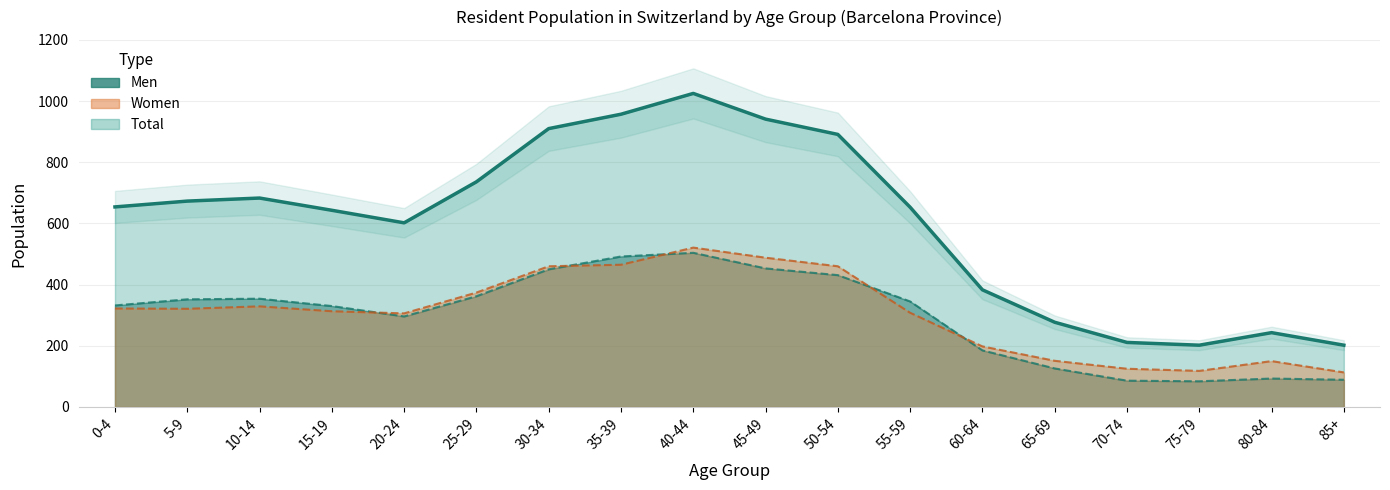

Where is the data nearest to the value 613?

20-24